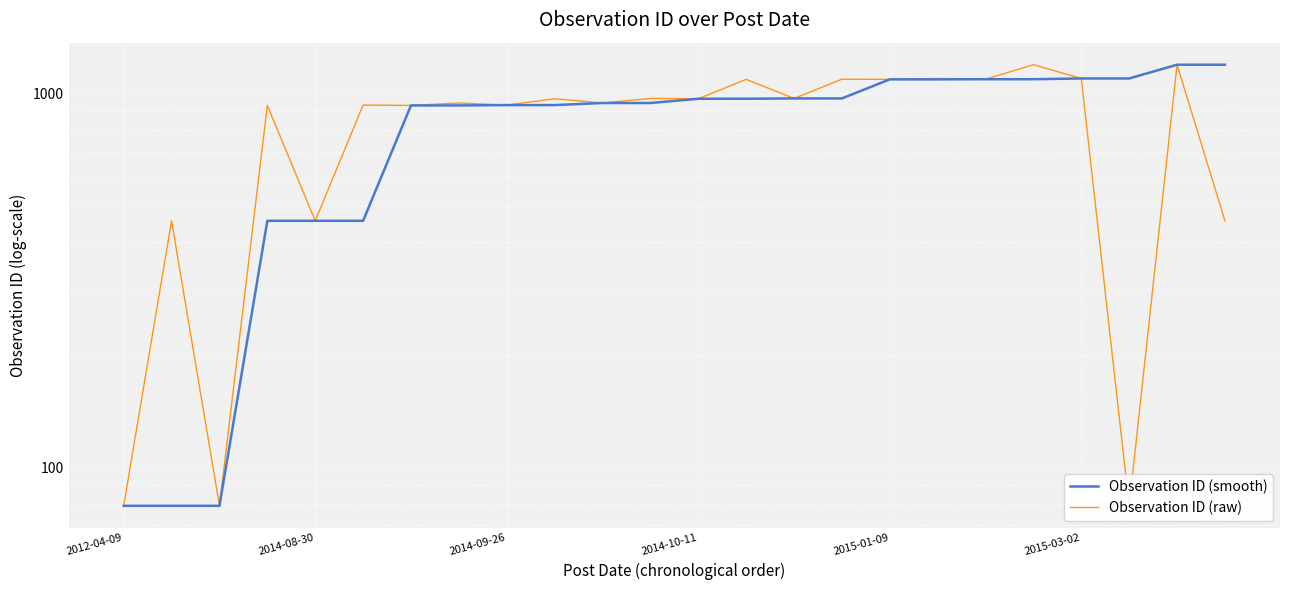

At 17, list the series in order from largest to smallest.

Observation ID (raw), Observation ID (smooth)